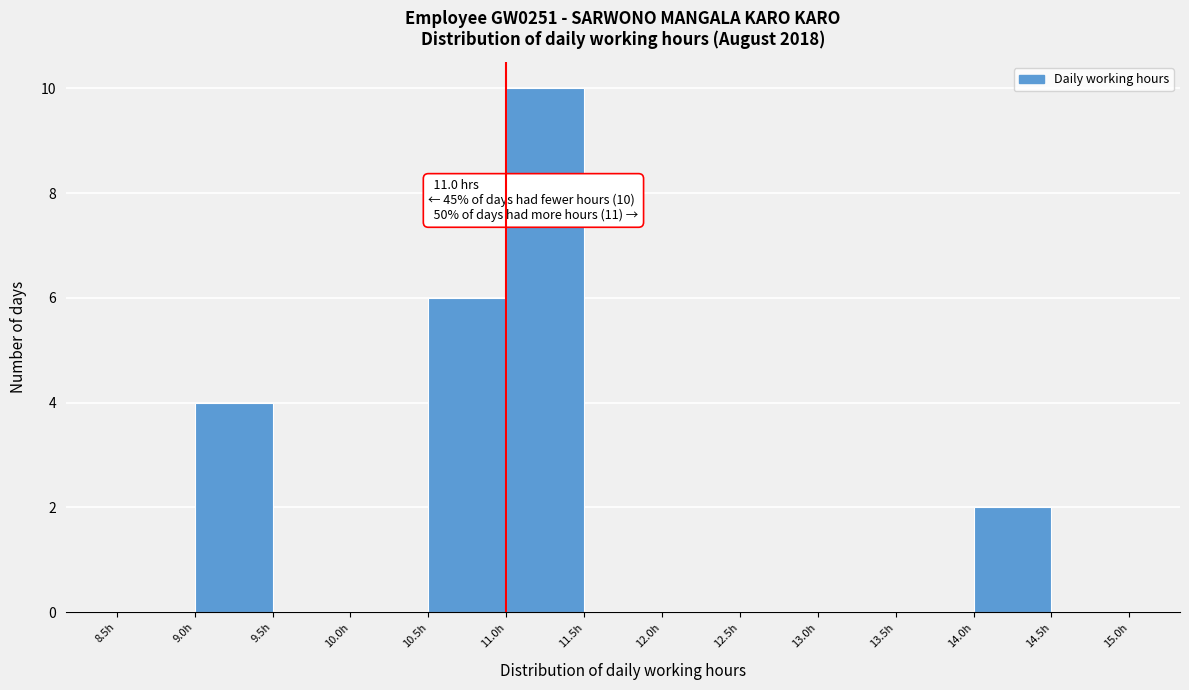

Over which range of the x-axis is the bar tallest?

11.0 to 11.5